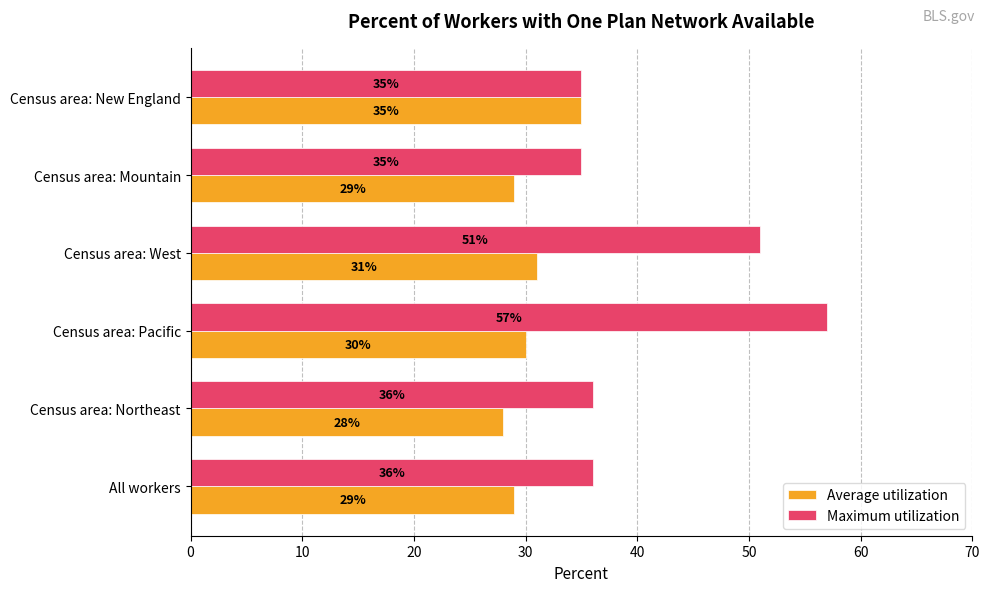

What is the approximate value of Average utilization at Census area: New England?

35